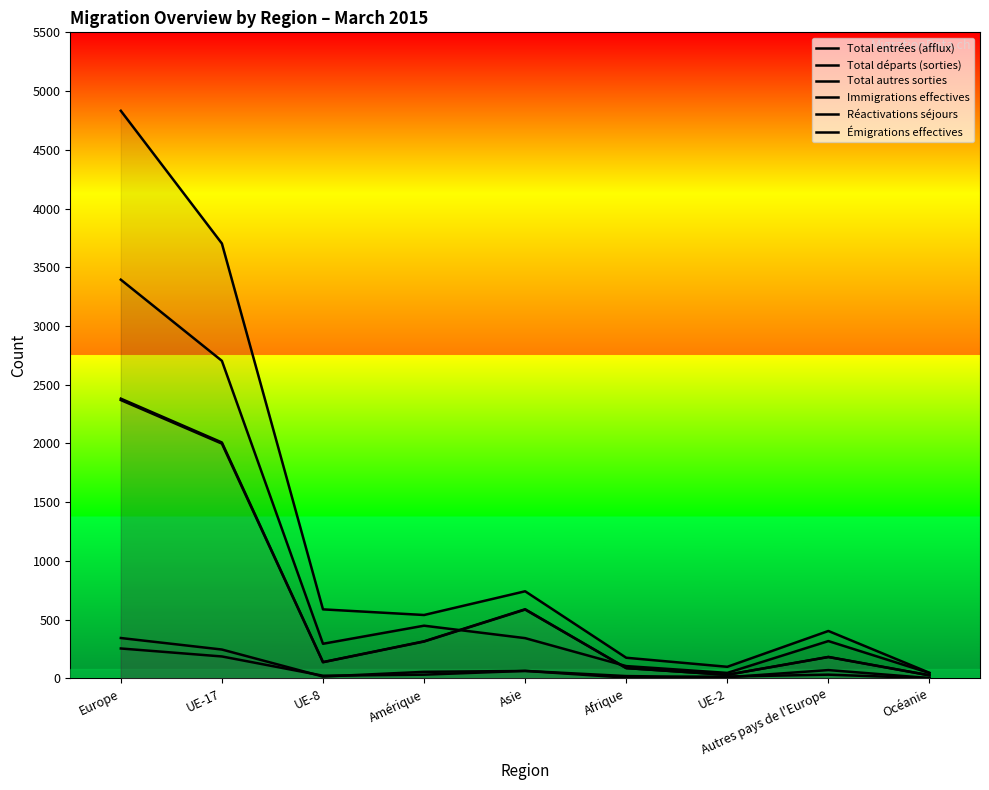

What is the difference between the maximum and minimum values in the Total autres sorties series?

253